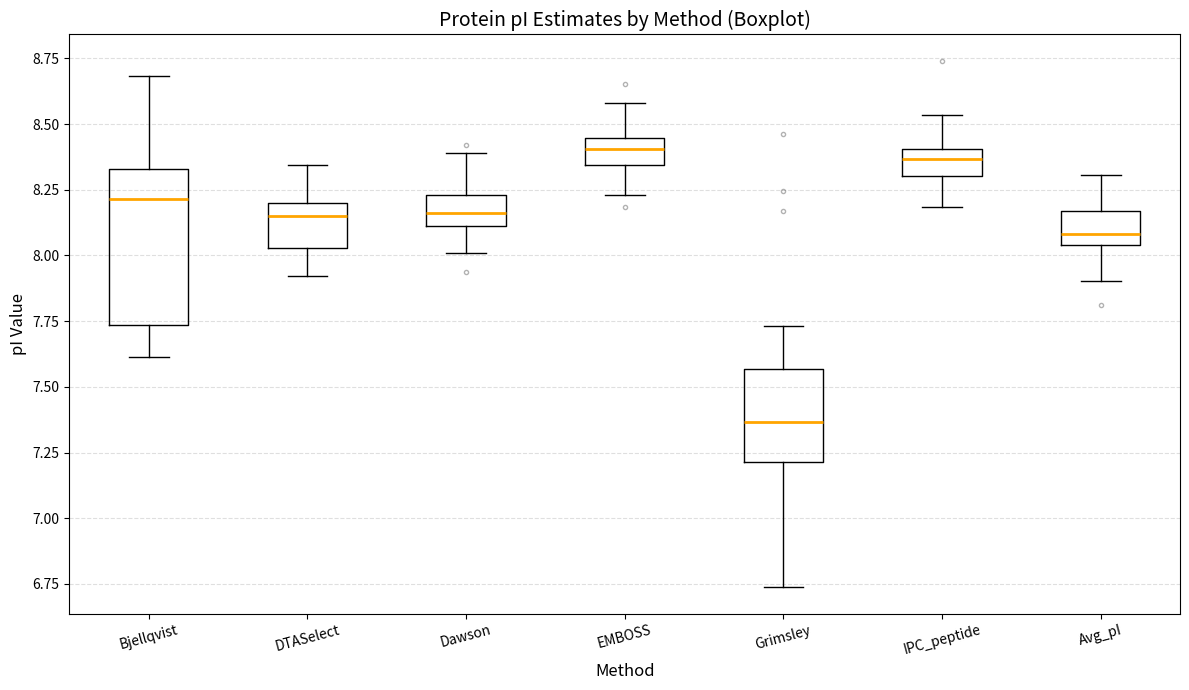

Comparing the boxes themselves (not the whiskers), which one is the tallest?

Bjellqvist